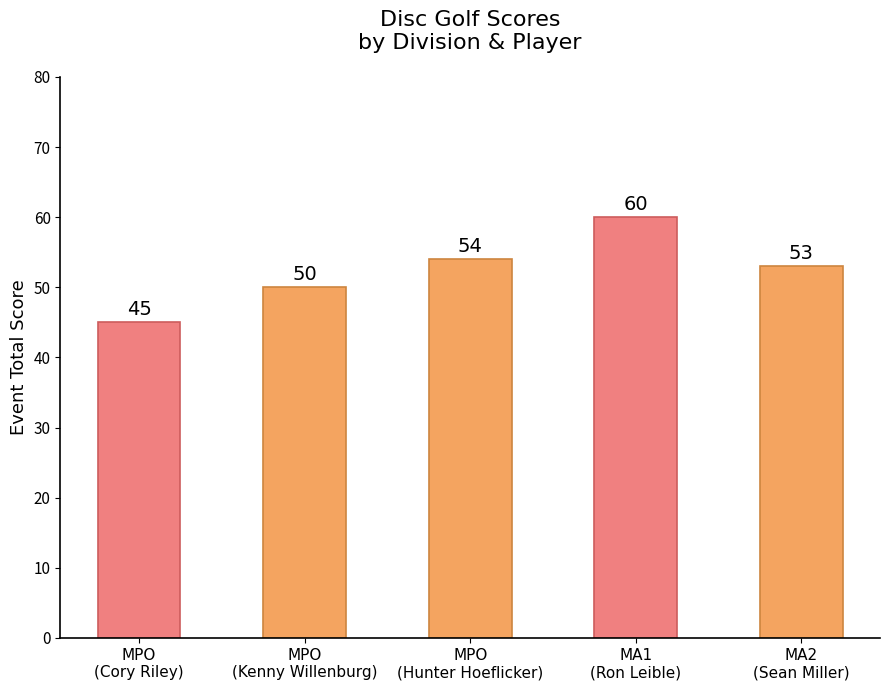

Which label corresponds to the largest value in the chart?

MA1
(Ron Leible)